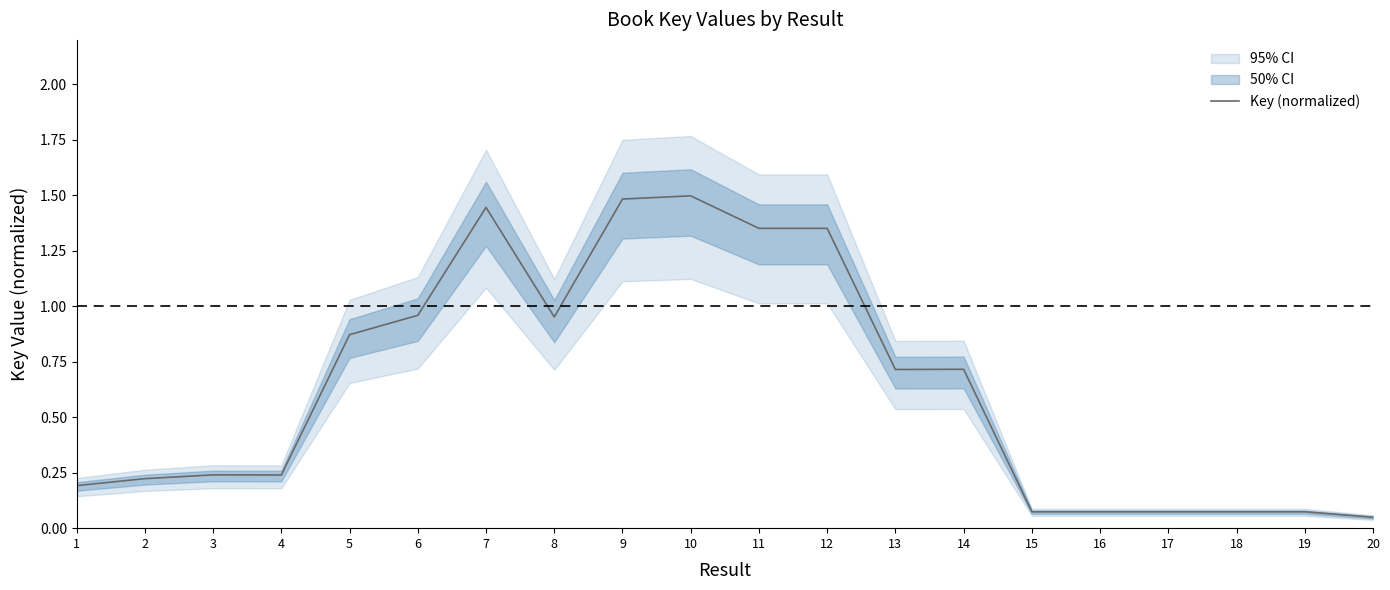

How many lines are shown in the chart?

1